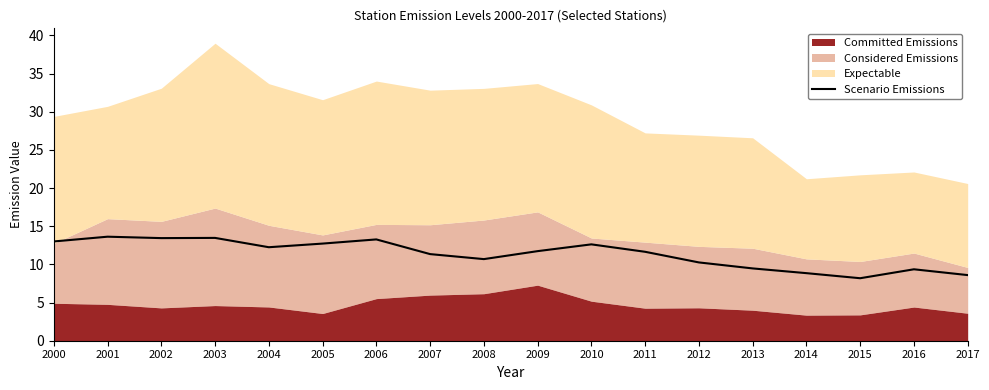

What is the change in value from 2006 to 2010?

-0.6